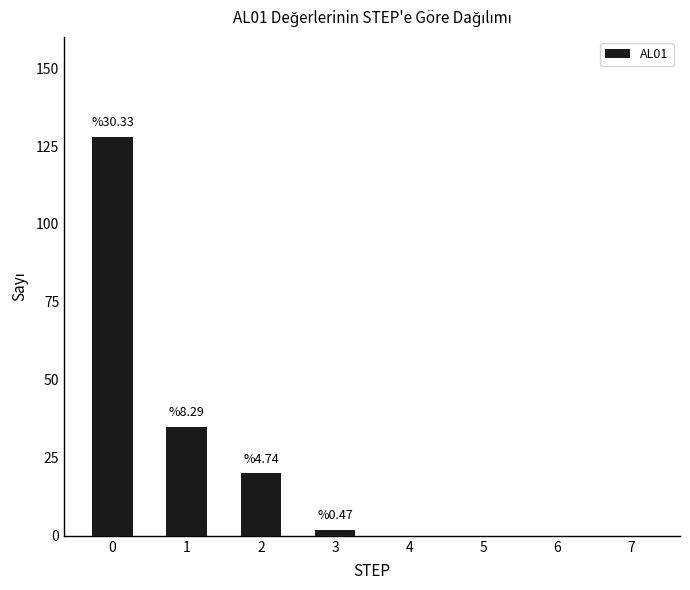

Reading left to right, list all the values displayed in this chart.

0=128	1=35	2=20	3=2	4=0	5=0	6=0	7=0